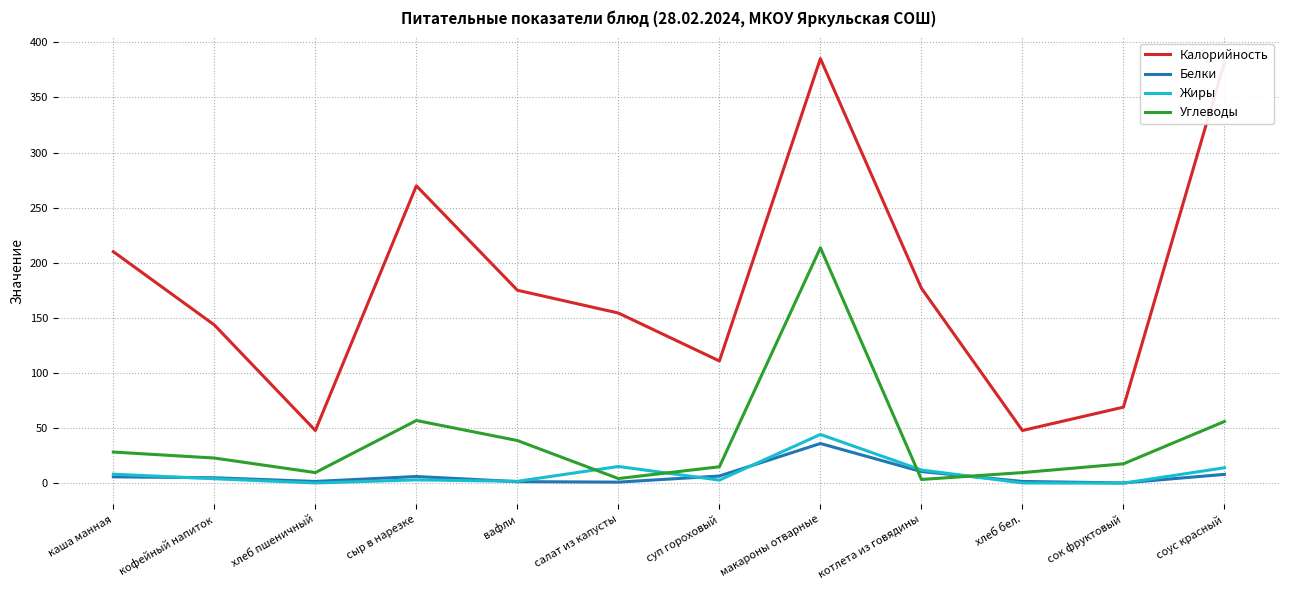

True or false: Калорийность and Углеводы cross at least once.

False